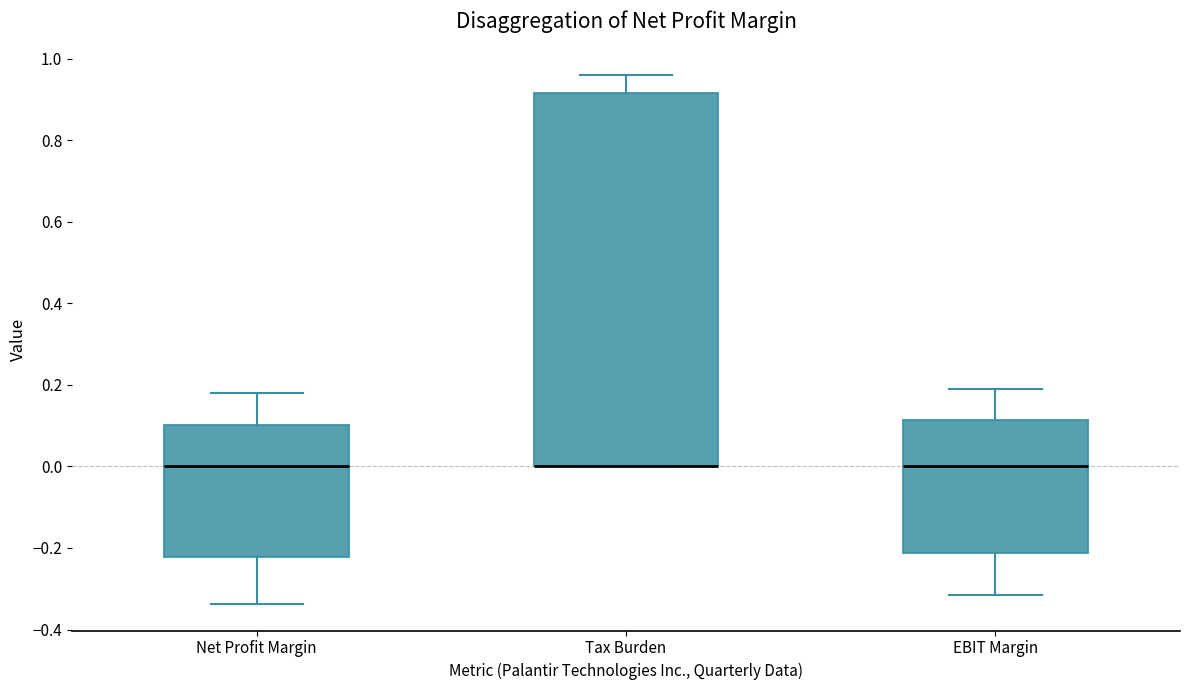

Comparing the boxes themselves (not the whiskers), which one is the tallest?

Tax Burden